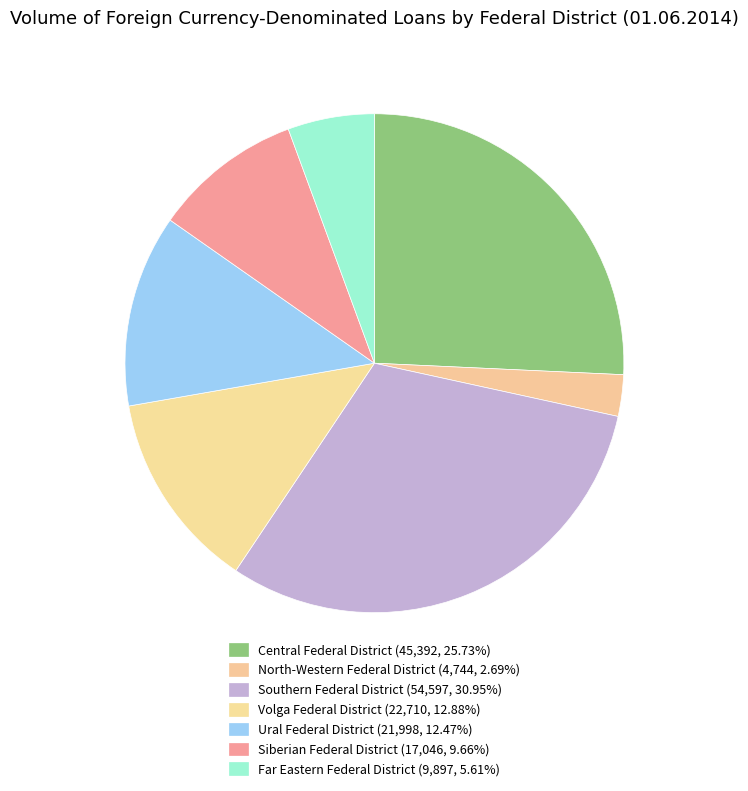

Count the number of slices in the pie.

7